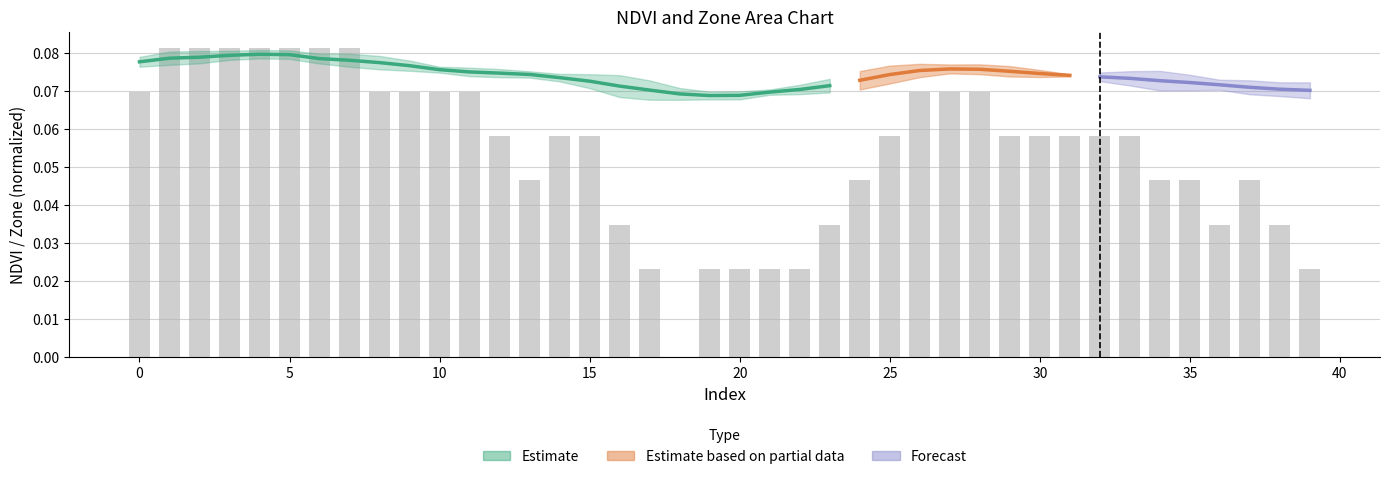

The chart shows a value of 0.0 at 38. True or false?

True